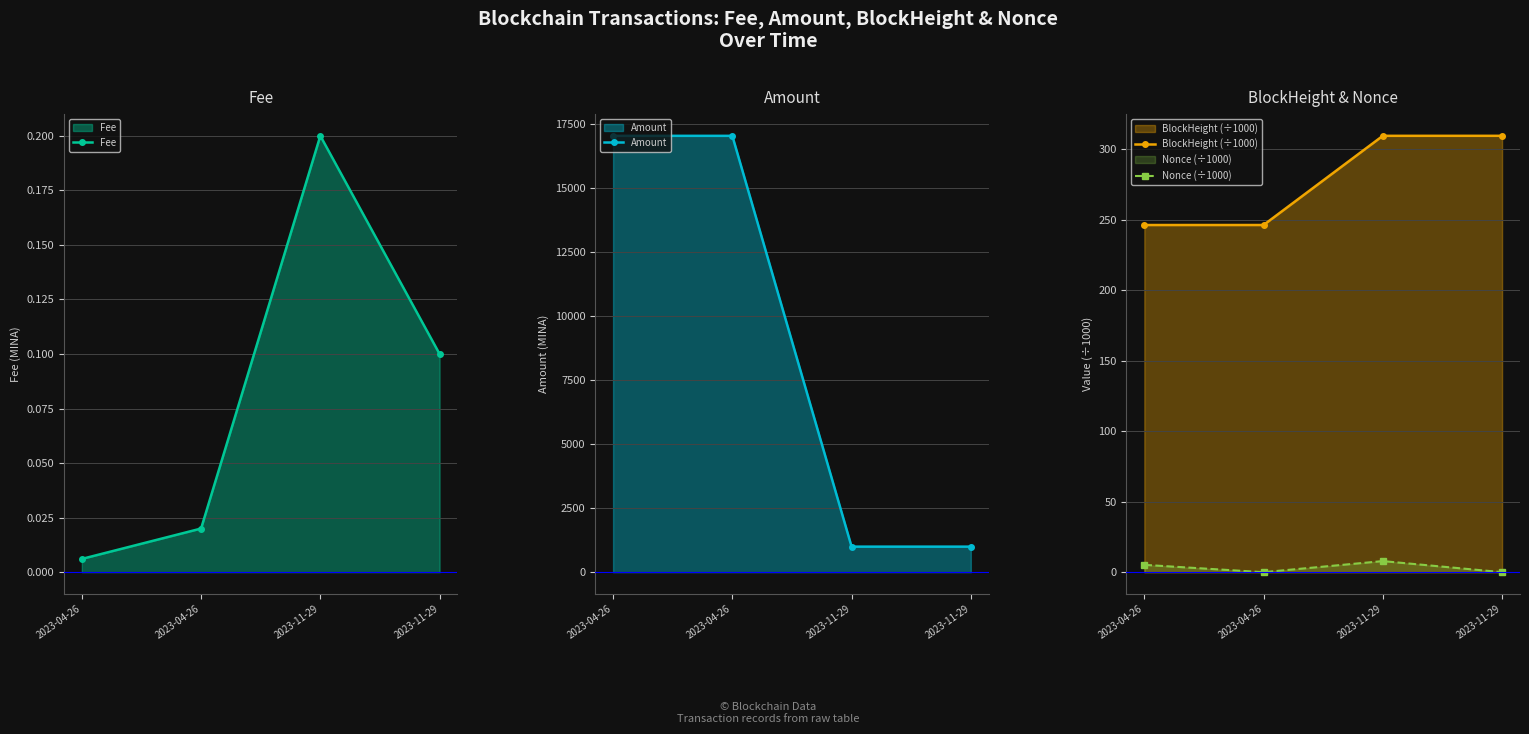

Reading right to left, transcribe all the data shown in this chart.

Fee: 2023-11-29=0.1	2023-11-29=0.2	2023-04-26=0.0	2023-04-26=0.0
Amount: 2023-11-29=997.9	2023-11-29=998.0	2023-04-26=17050.4	2023-04-26=17051.4
BlockHeight (÷1000): 2023-11-29=309.6	2023-11-29=309.6	2023-04-26=246.3	2023-04-26=246.3
Nonce (÷1000): 2023-11-29=0.0	2023-11-29=7.9	2023-04-26=0.0	2023-04-26=5.2